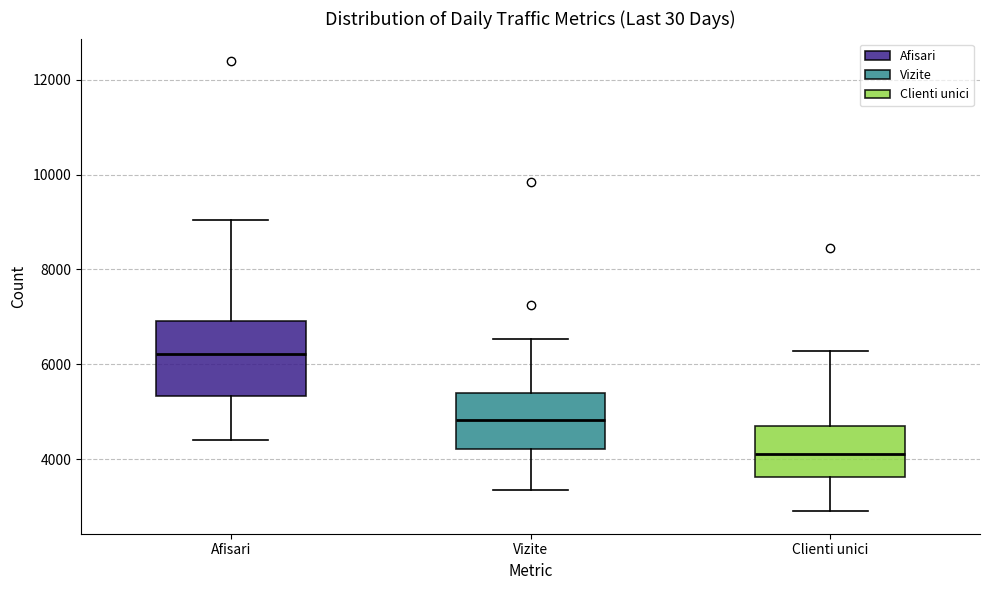

Where does the median line of the box for Afisari sit on the y-axis? The values are not printed on the chart, so give them approximately, as read against the axis.

6200